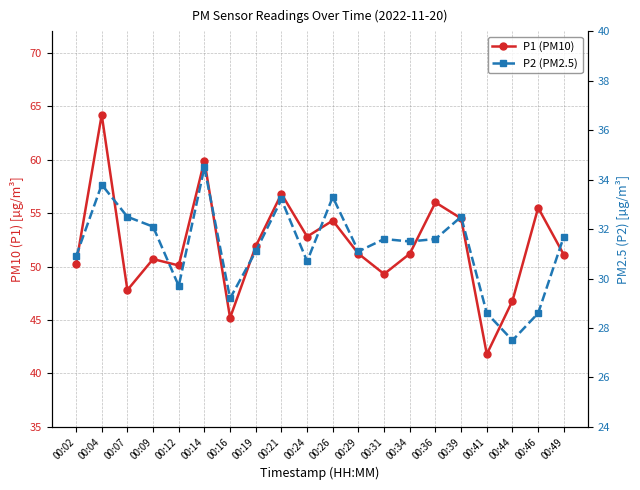

Is the value of P1 (PM10) at 00:19 greater than the value of P2 (PM2.5) at 00:16?

Yes